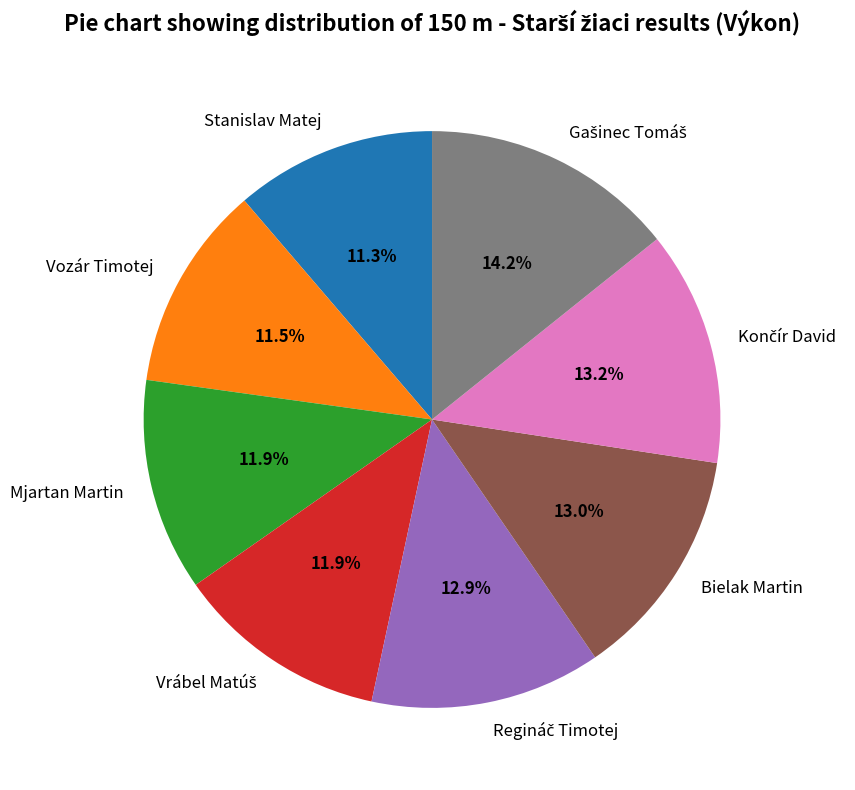

How many slices are in this pie chart?

8